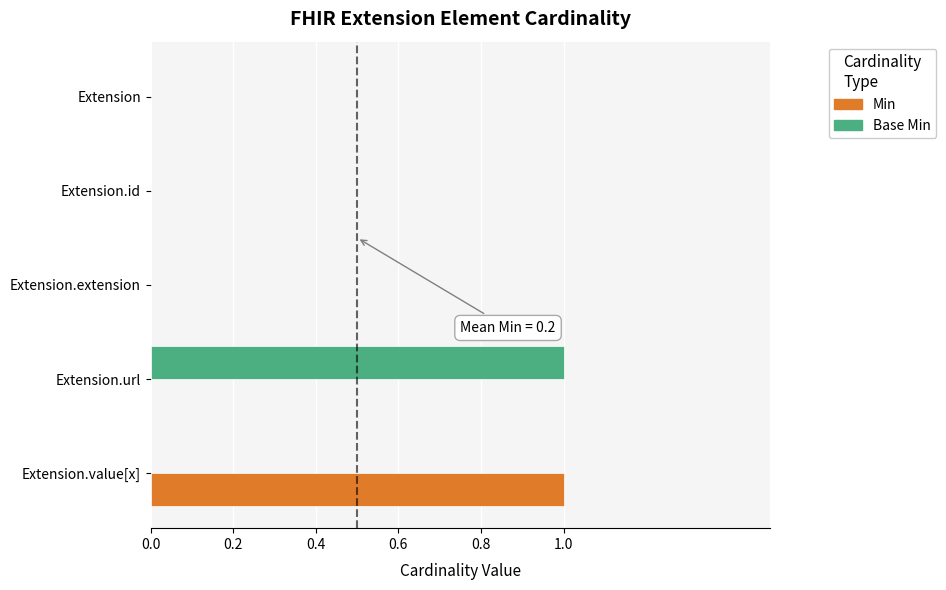

Which series changed the most between Extension.id and Extension.url?

Base Min